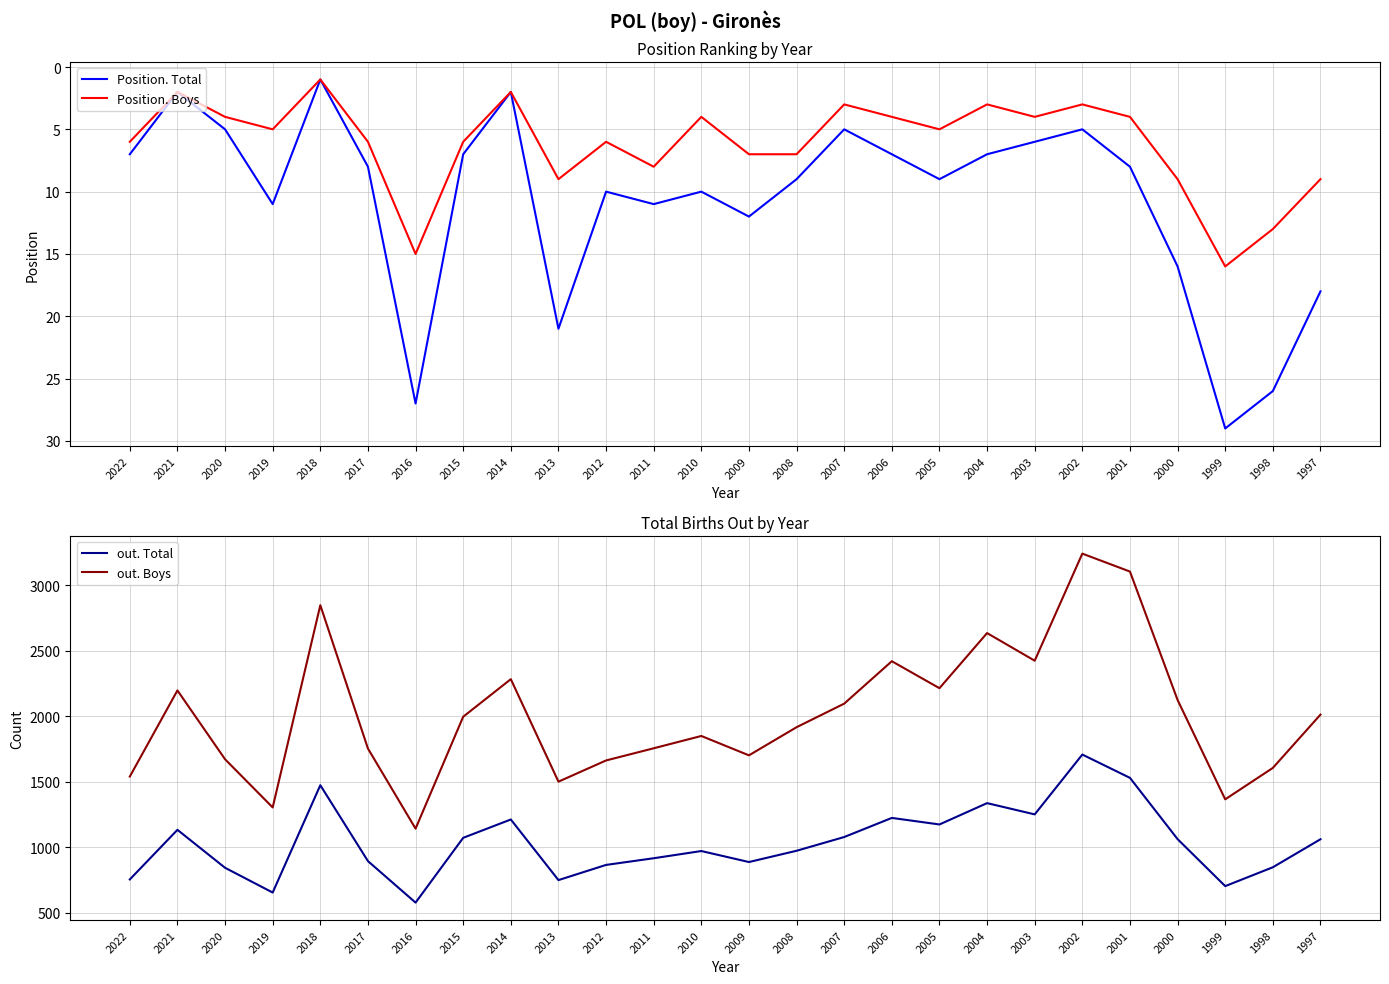

At which label does out. Boys reach its minimum?

2016